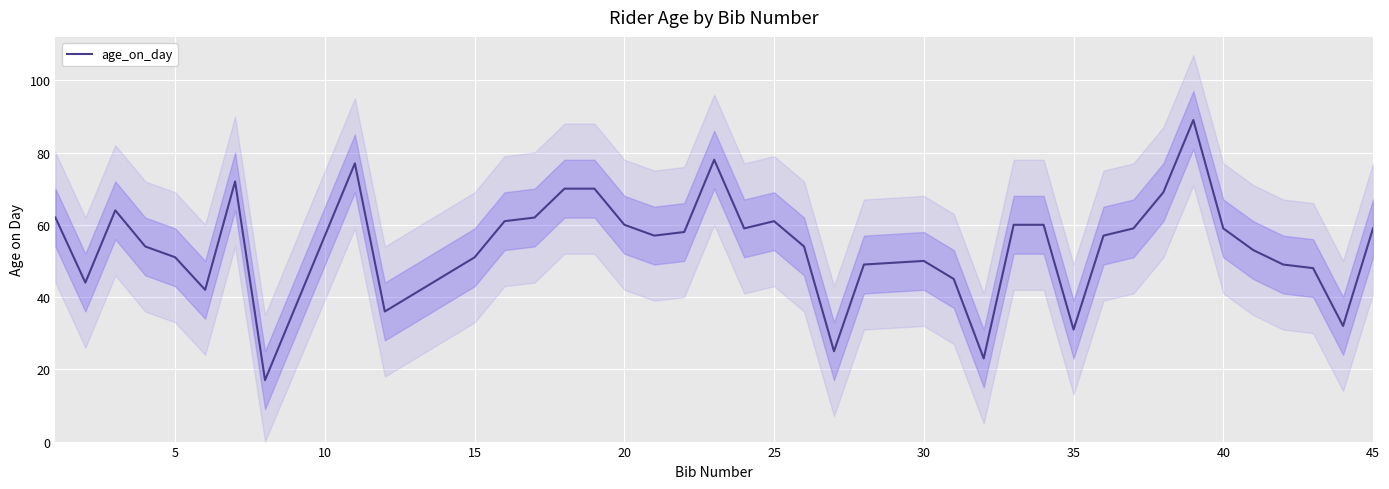

The value of age_on_day at 40 is 59. True or false?

True